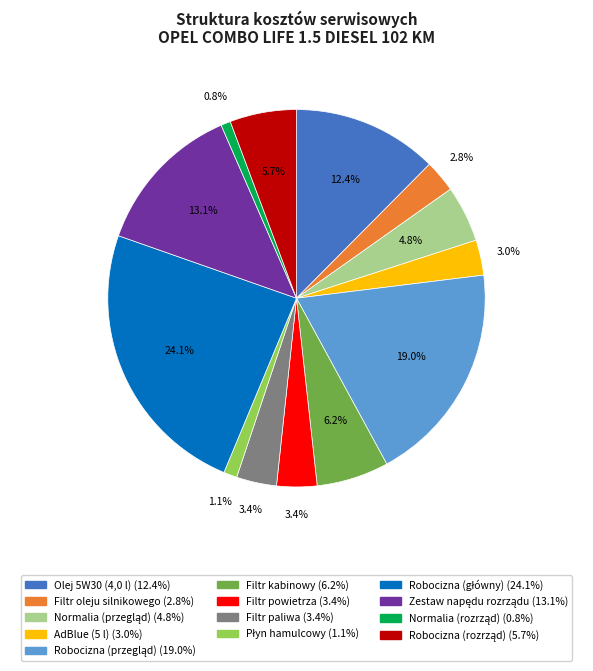

What percentage is NOT represented by Olej 5W30 (4,0 l)?

87.6%